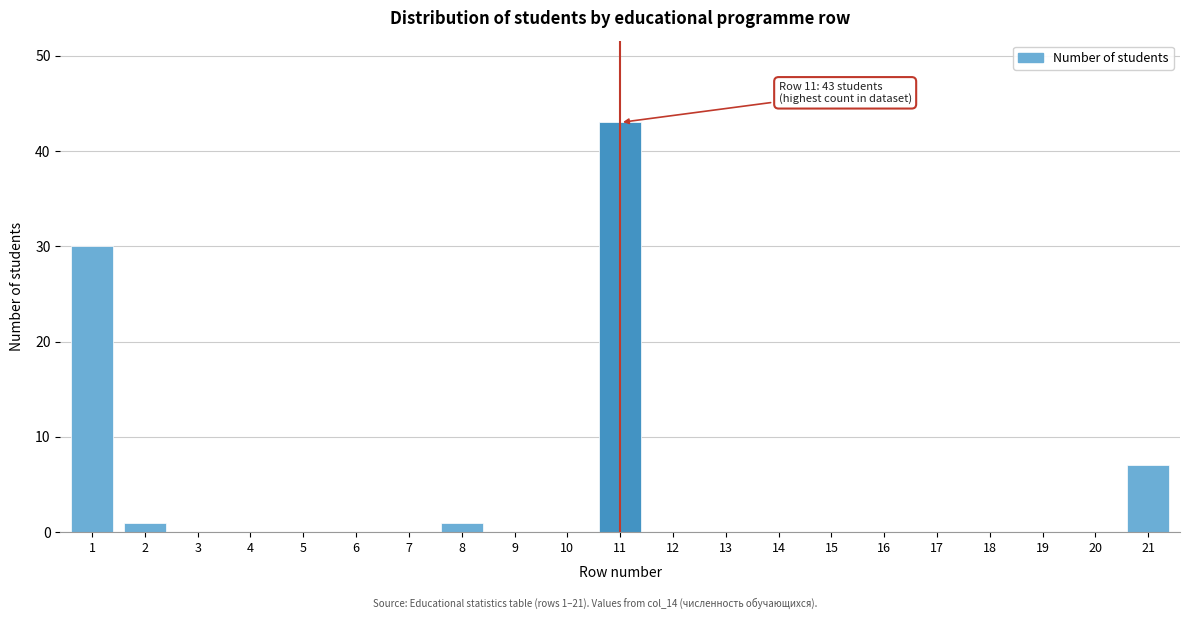

Reading left to right, transcribe all the data shown in this chart.

1=30	2=1	3=0	4=0	5=0	6=0	7=0	8=1	9=0	10=0	11=43	12=0	13=0	14=0	15=0	16=0	17=0	18=0	19=0	20=0	21=7